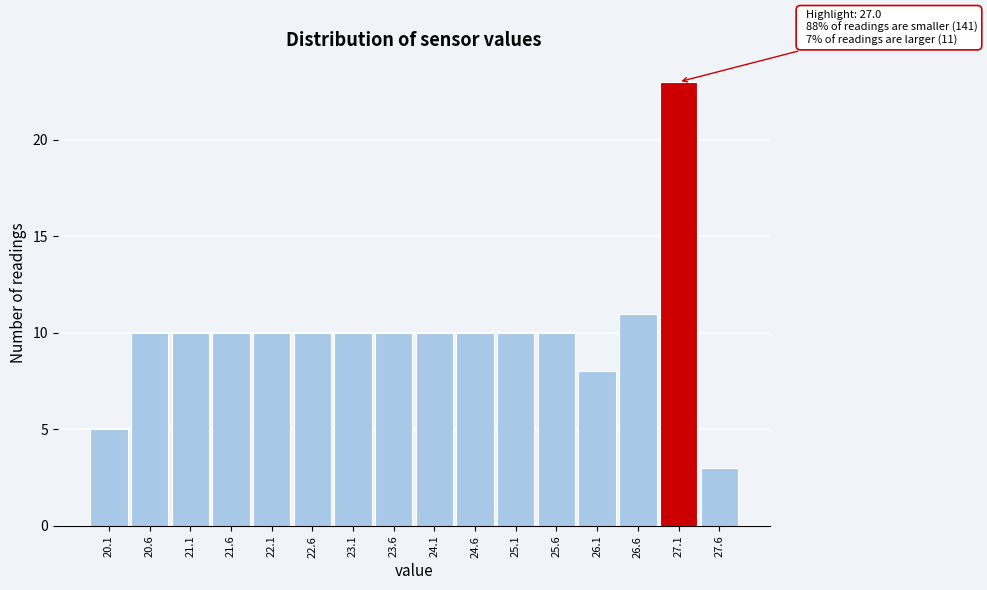

Which range on the x-axis has the tallest bar?

26.85 to 27.35